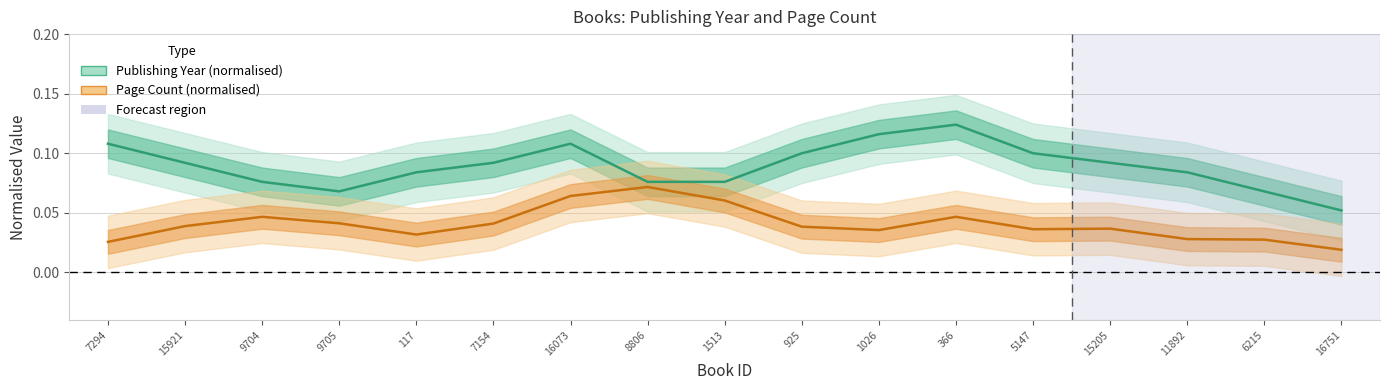

What is the total value across all series at 1513?

0.1